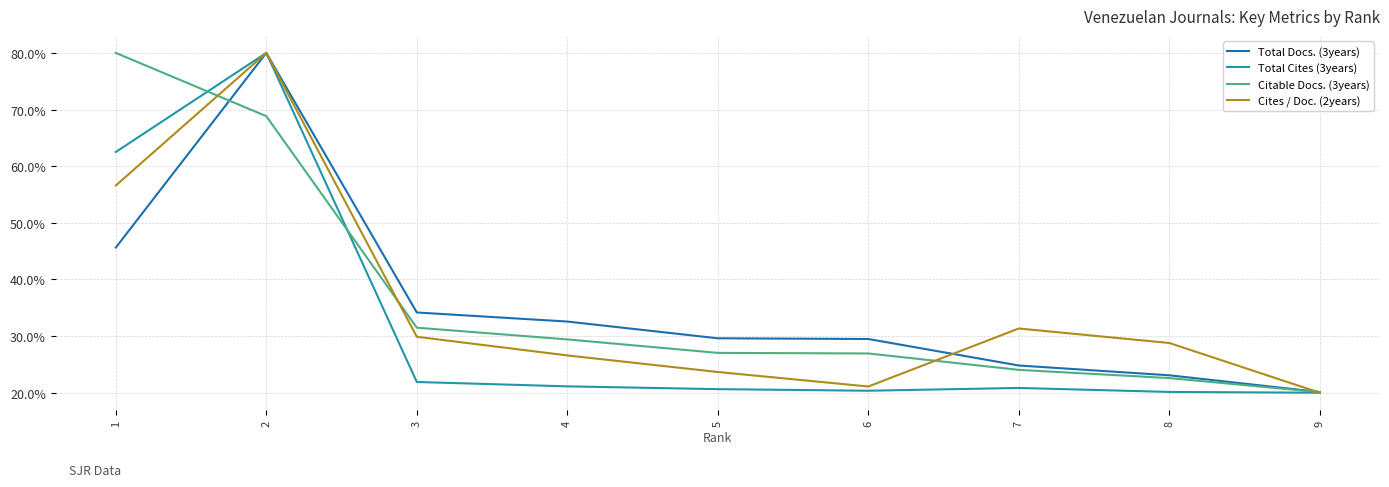

Is the value of Total Docs. (3years) at 6 greater than the value of Citable Docs. (3years) at 1?

No